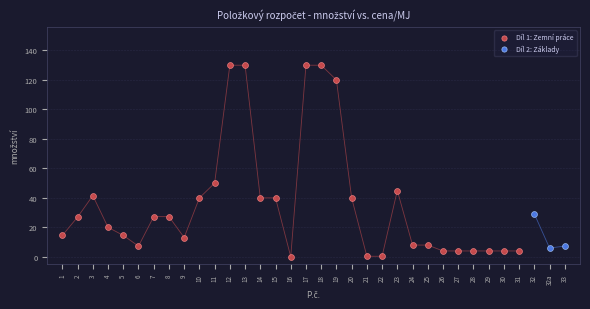

Which series contains the highest Y value?

Díl 1: Zemní práce